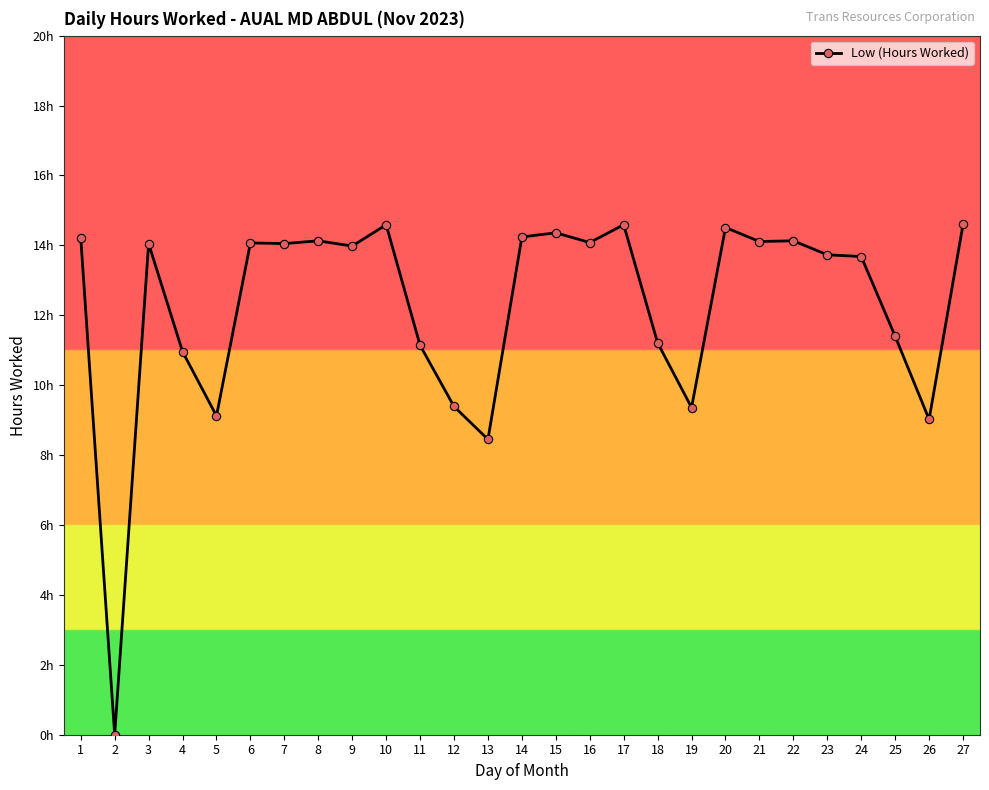

The value at 15 is 14.4. True or false?

True